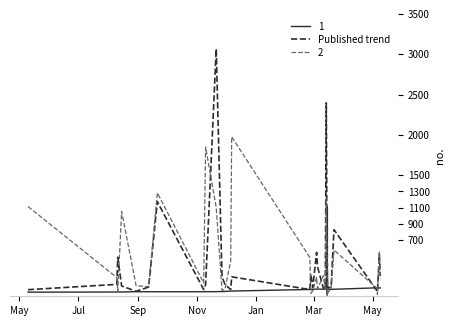

What is the sum of all values?

1460176